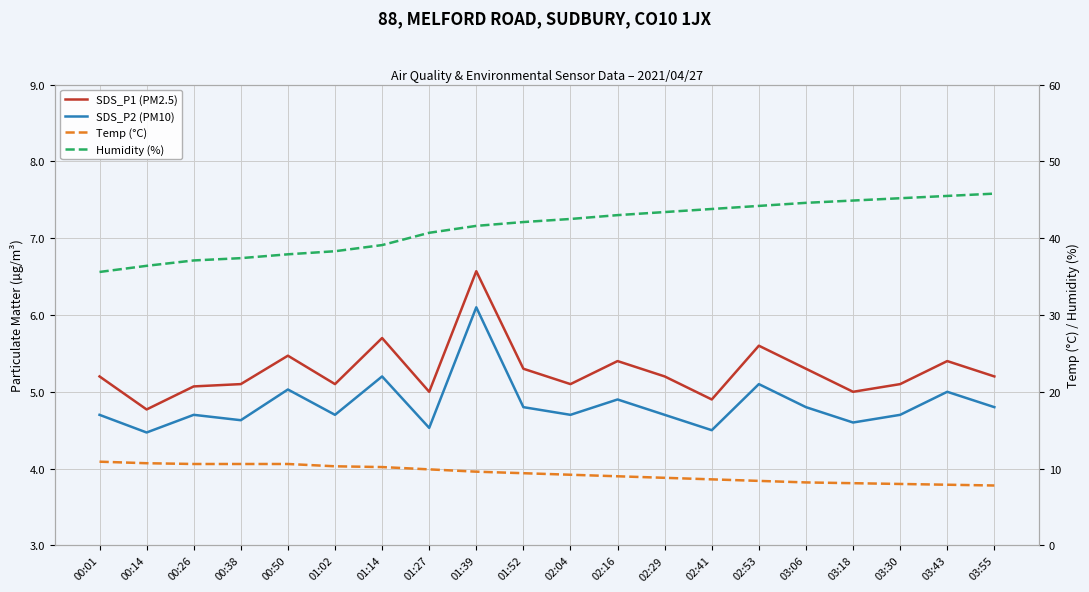

Which category has the highest value in the SDS_P2 (PM10) series?

01:39